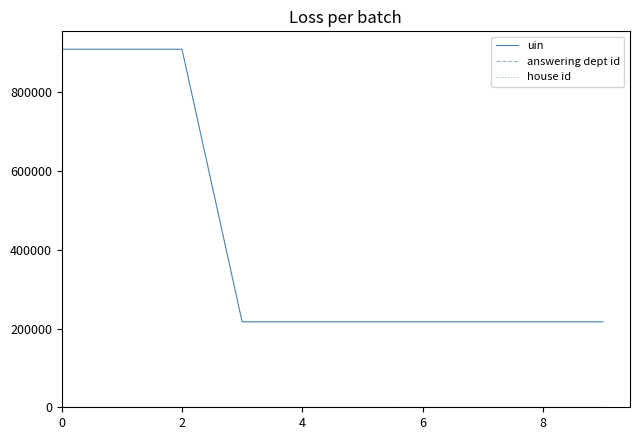

What is the greatest value displayed?

909008